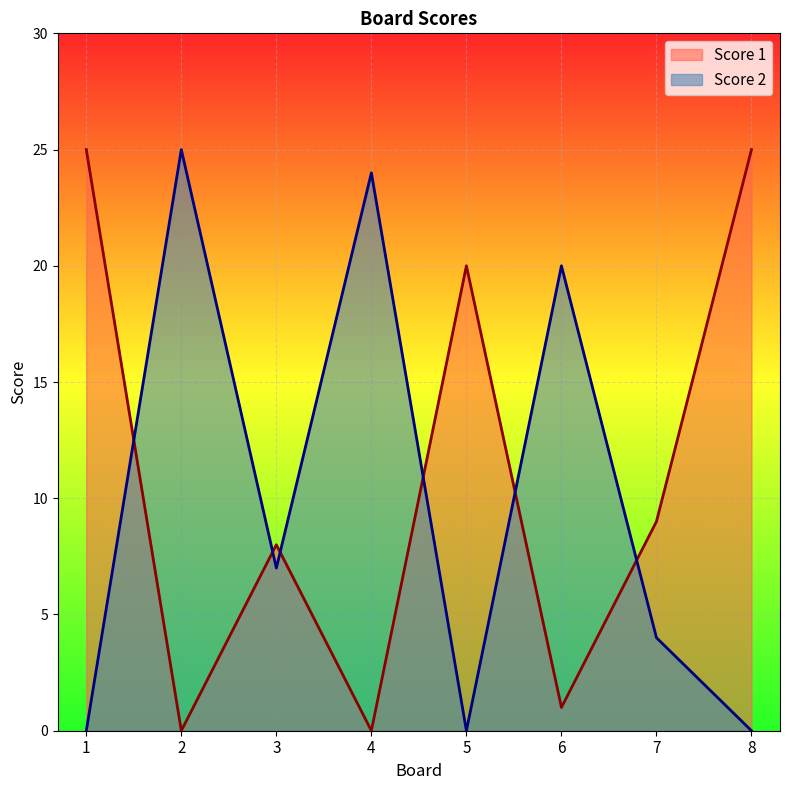

What is the approximate value of Score 2 at 6, to the nearest 5?

20